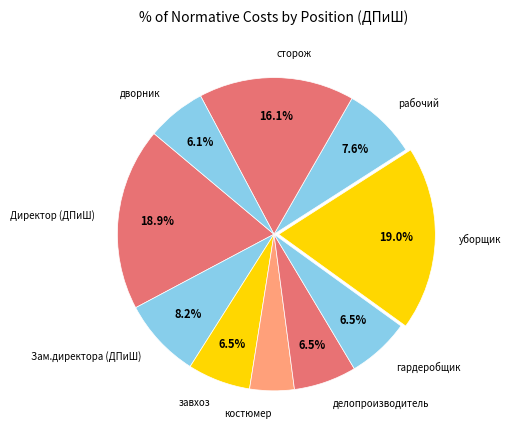

To the nearest percent, what portion does Зам.директора (ДПиШ) represent?

8%